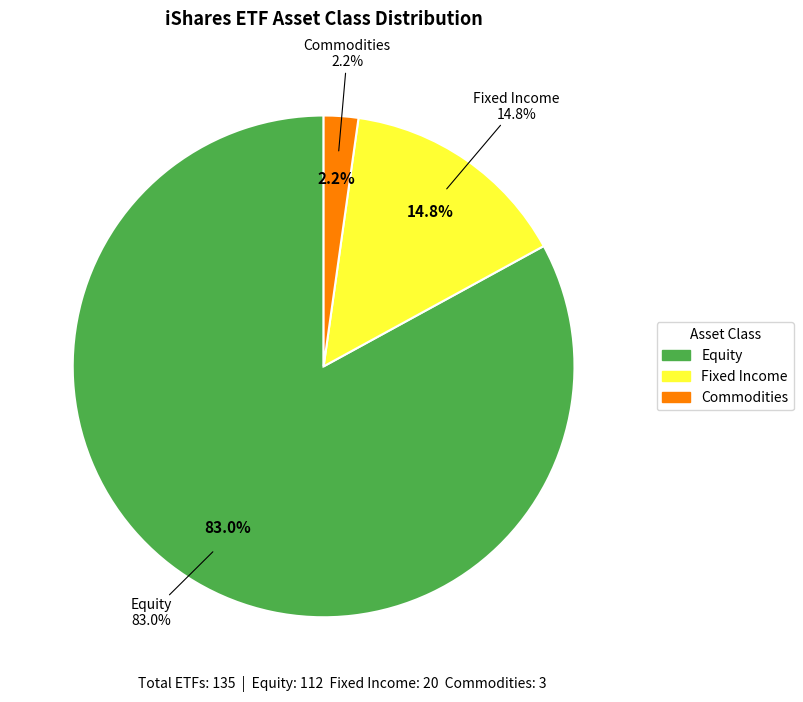

How many slices are in this pie chart?

3